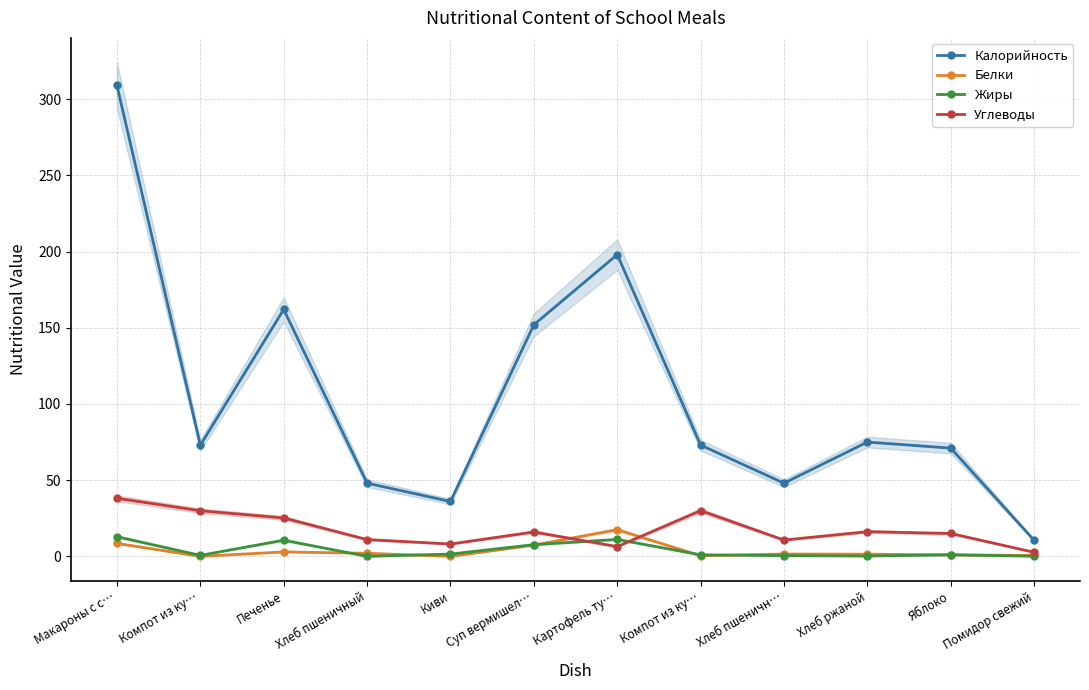

The value of Белки at Компот из ку… is 0.4. True or false?

True